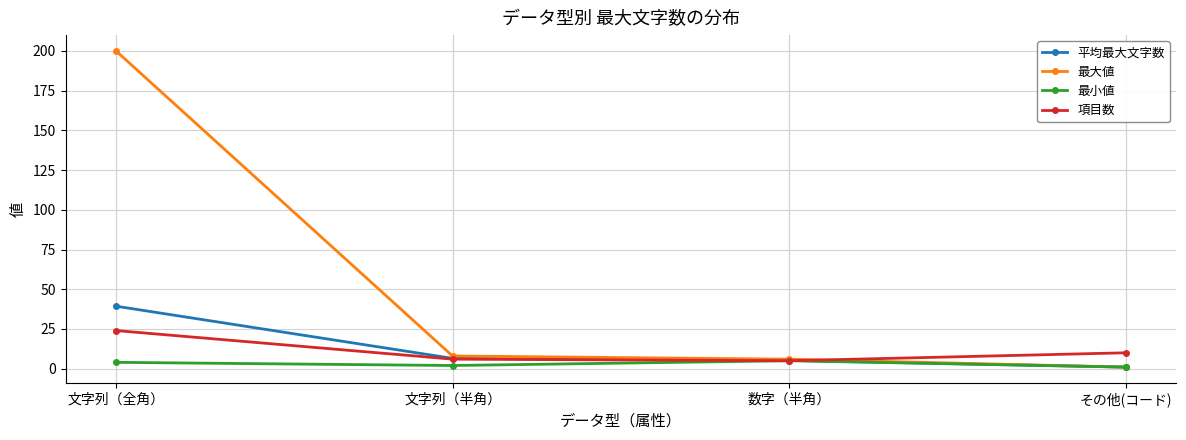

True or false: 最大値 has a value of 1.0 at その他(コード).

True